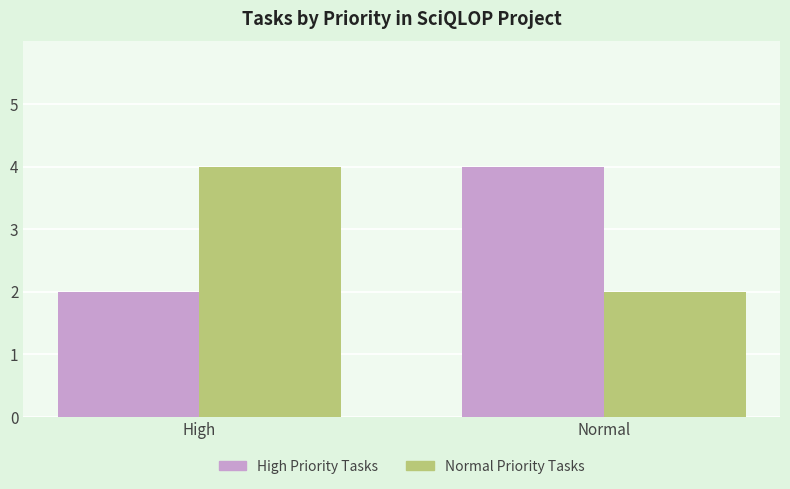

Is the value of High Priority Tasks at High greater than the value of Normal Priority Tasks at High?

No